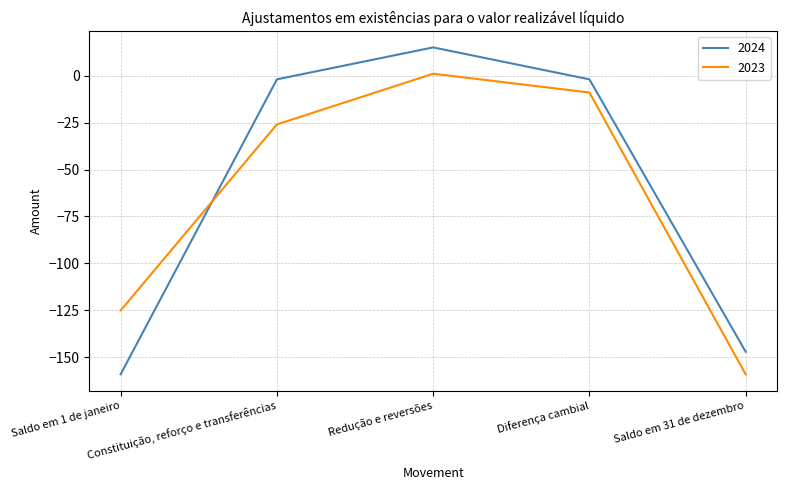

What are all the series names shown in the legend?

2024, 2023